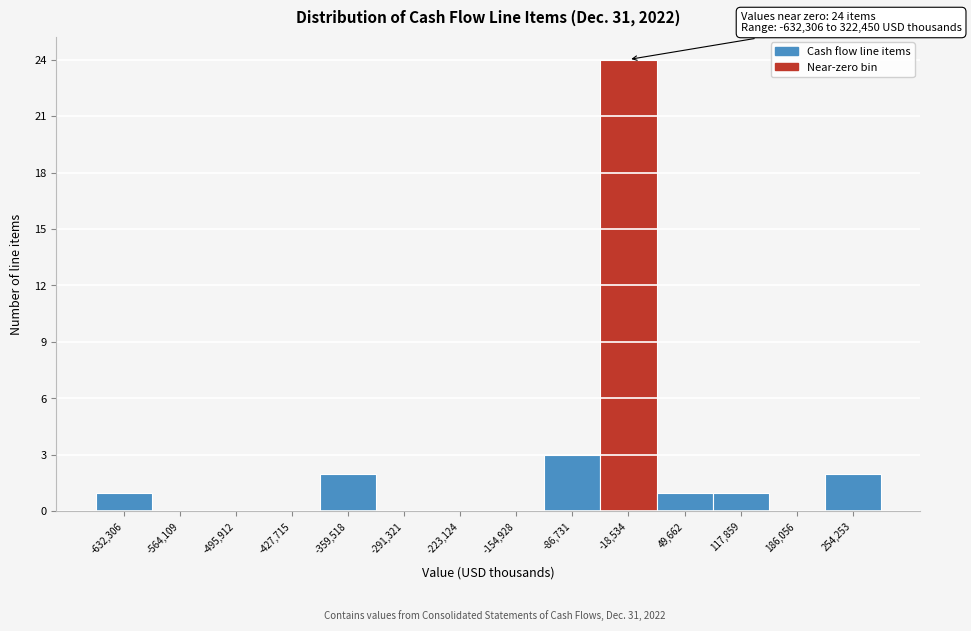

Reading right to left, list all the values displayed in this chart.

254,253=2	186,056=0	117,859=1	49,662=1	-18,534=24	-86,731=3	-154,928=0	-223,124=0	-291,321=0	-359,518=2	-427,715=0	-495,912=0	-564,109=0	-632,306=1